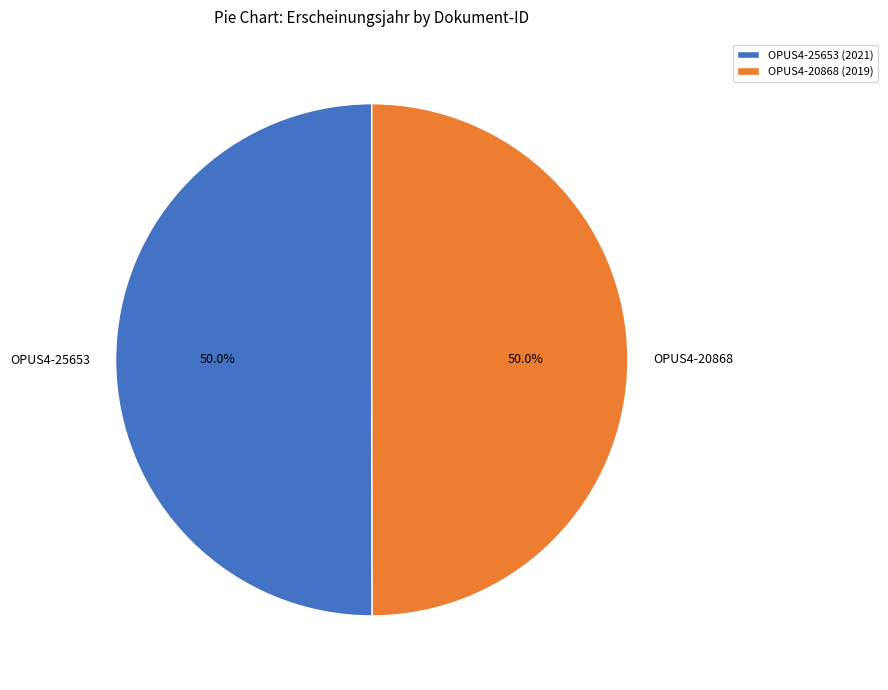

Is it true that OPUS4-20868 is 50% of the pie?

True